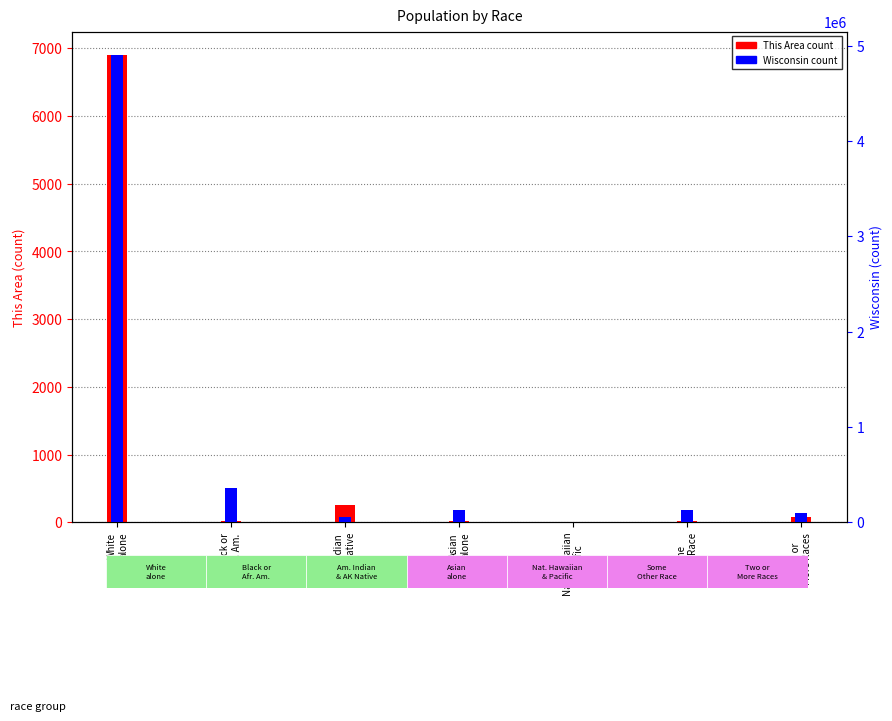

At how many categories does at least one series exceed 2600209?

1